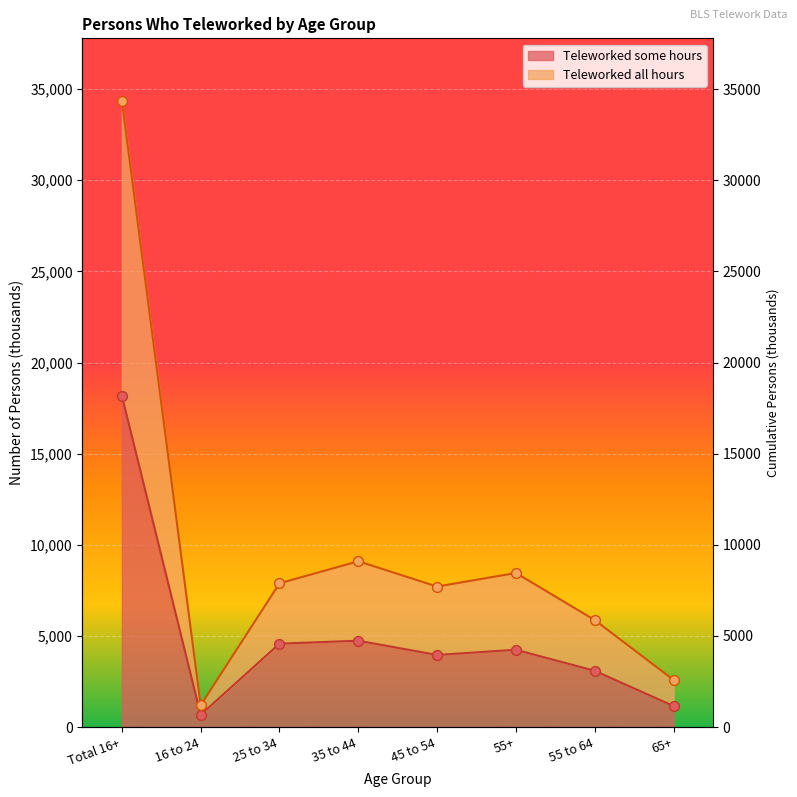

Which series contains the lowest Y value?

Teleworked some hours